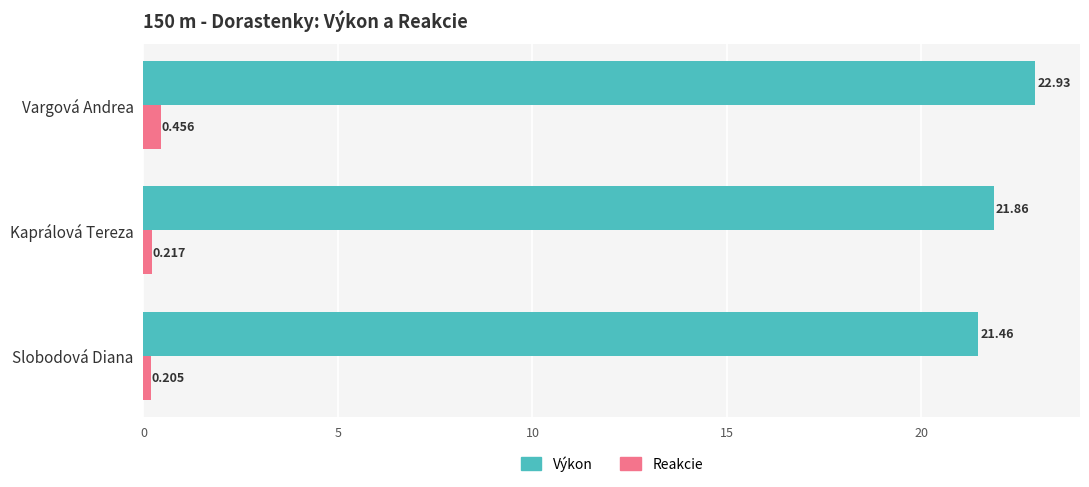

Which category has the highest value in the Reakcie series?

Vargová Andrea